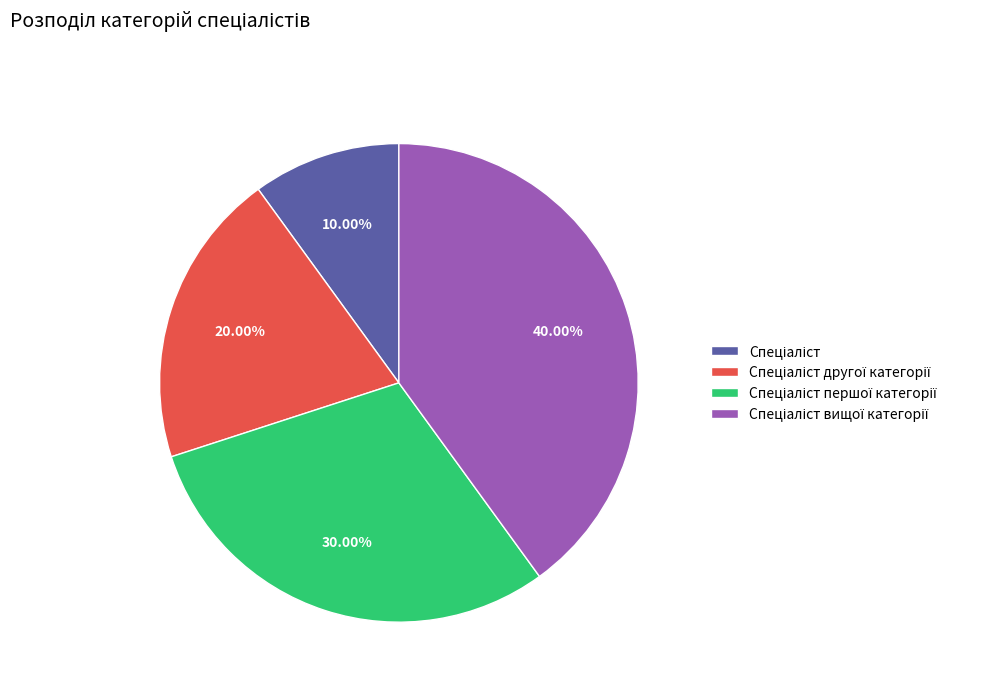

Does any single category account for the majority?

No